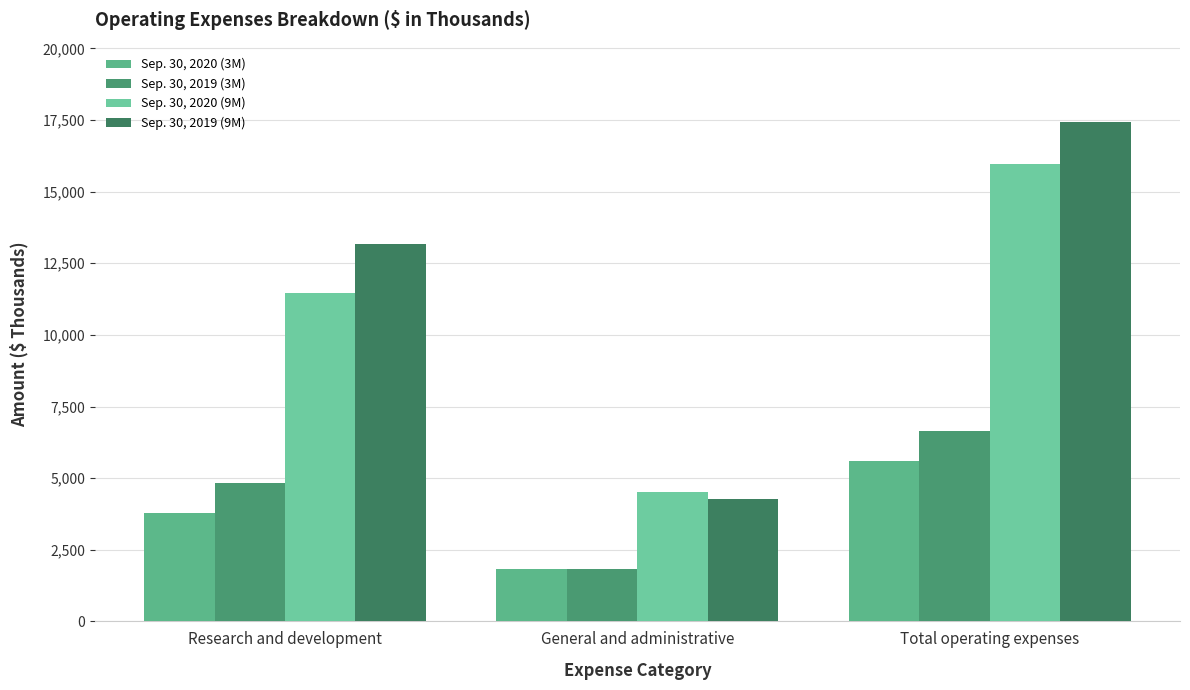

List the labels in order of Sep. 30, 2019 (9M) value, smallest first.

General and administrative, Research and development, Total operating expenses